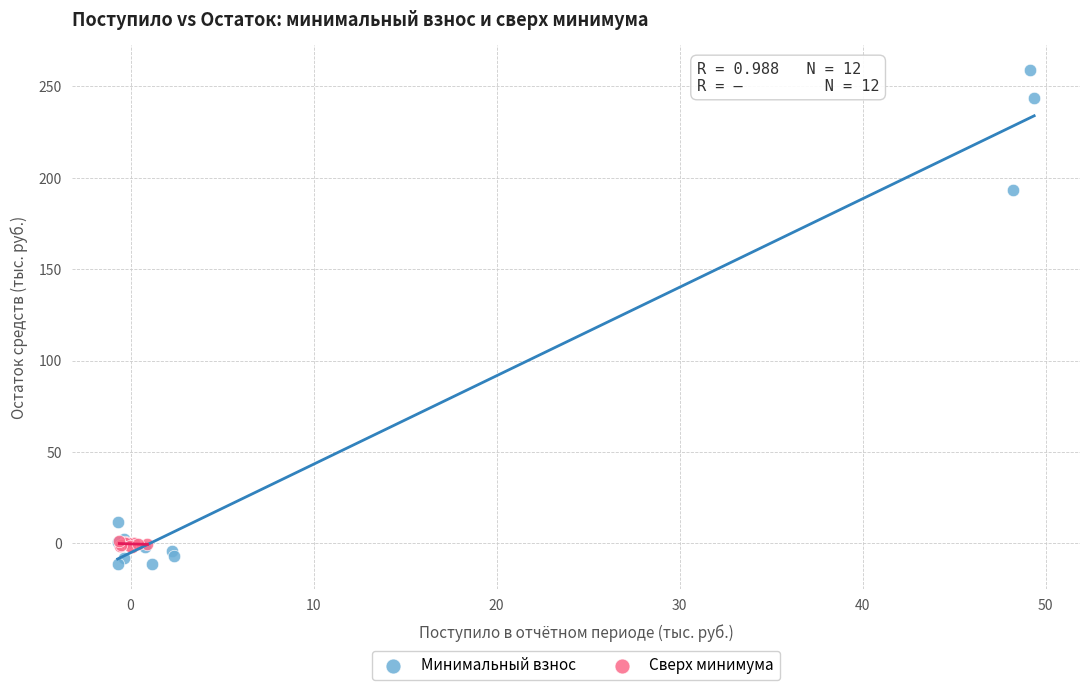

What are all the series names shown in the legend?

Минимальный взнос, Сверх минимума